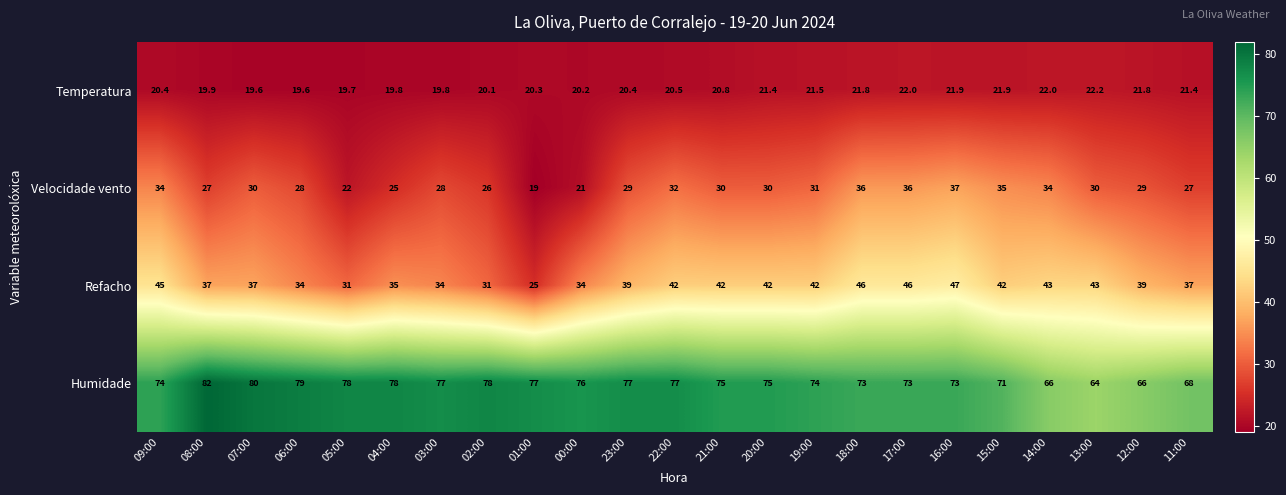

Which label corresponds to the smallest value in the chart?

01:00